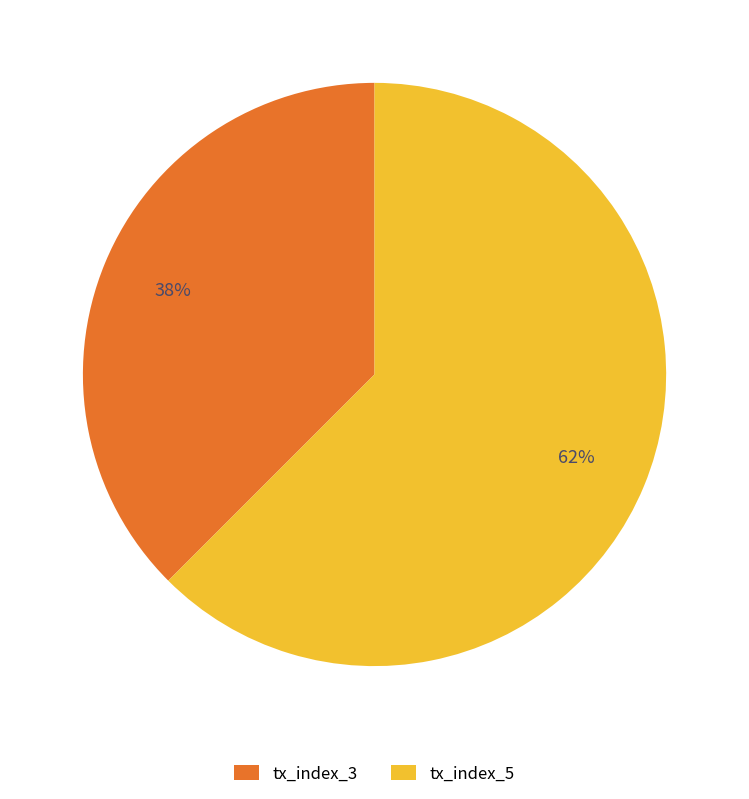

Count the number of slices in the pie.

2